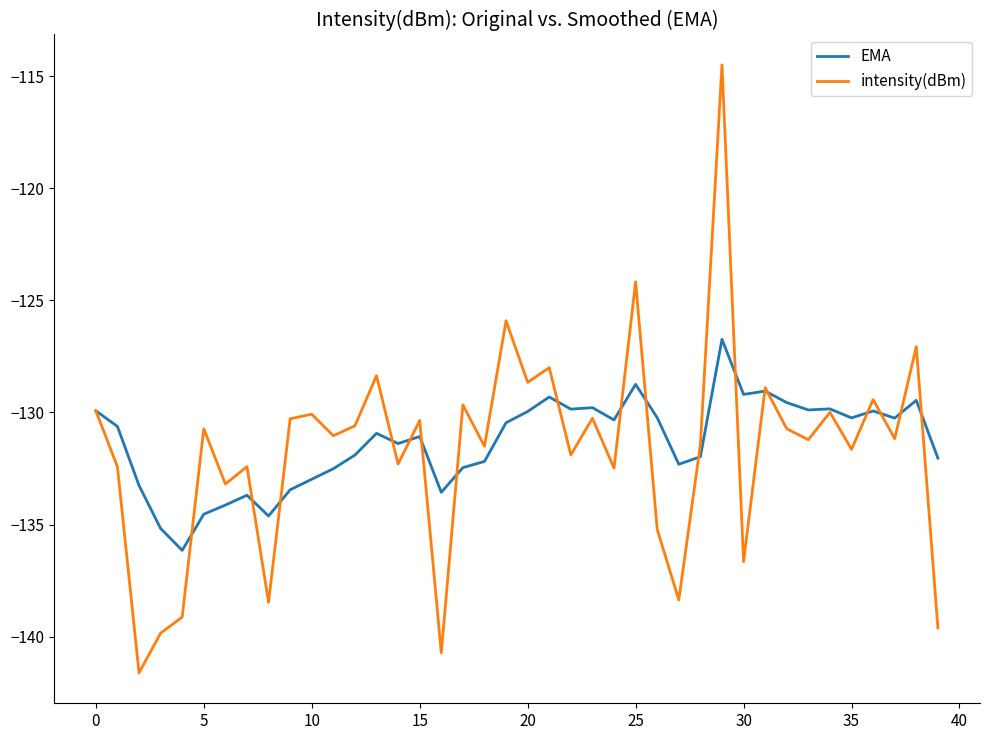

True or false: EMA and intensity(dBm) cross at least once.

True